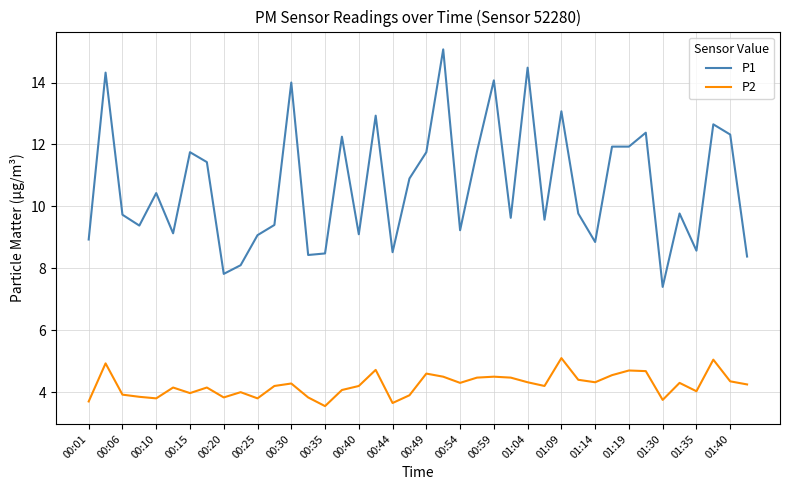

Rank the series by their average value, from lowest to highest.

P2, P1